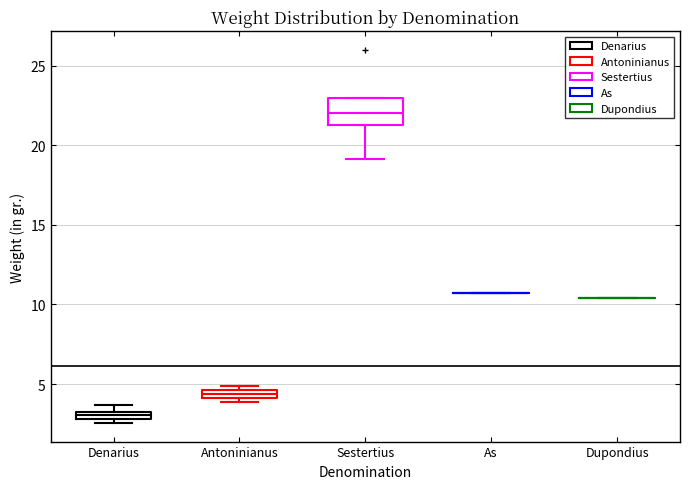

Comparing the boxes themselves (not the whiskers), which one is the tallest?

Sestertius